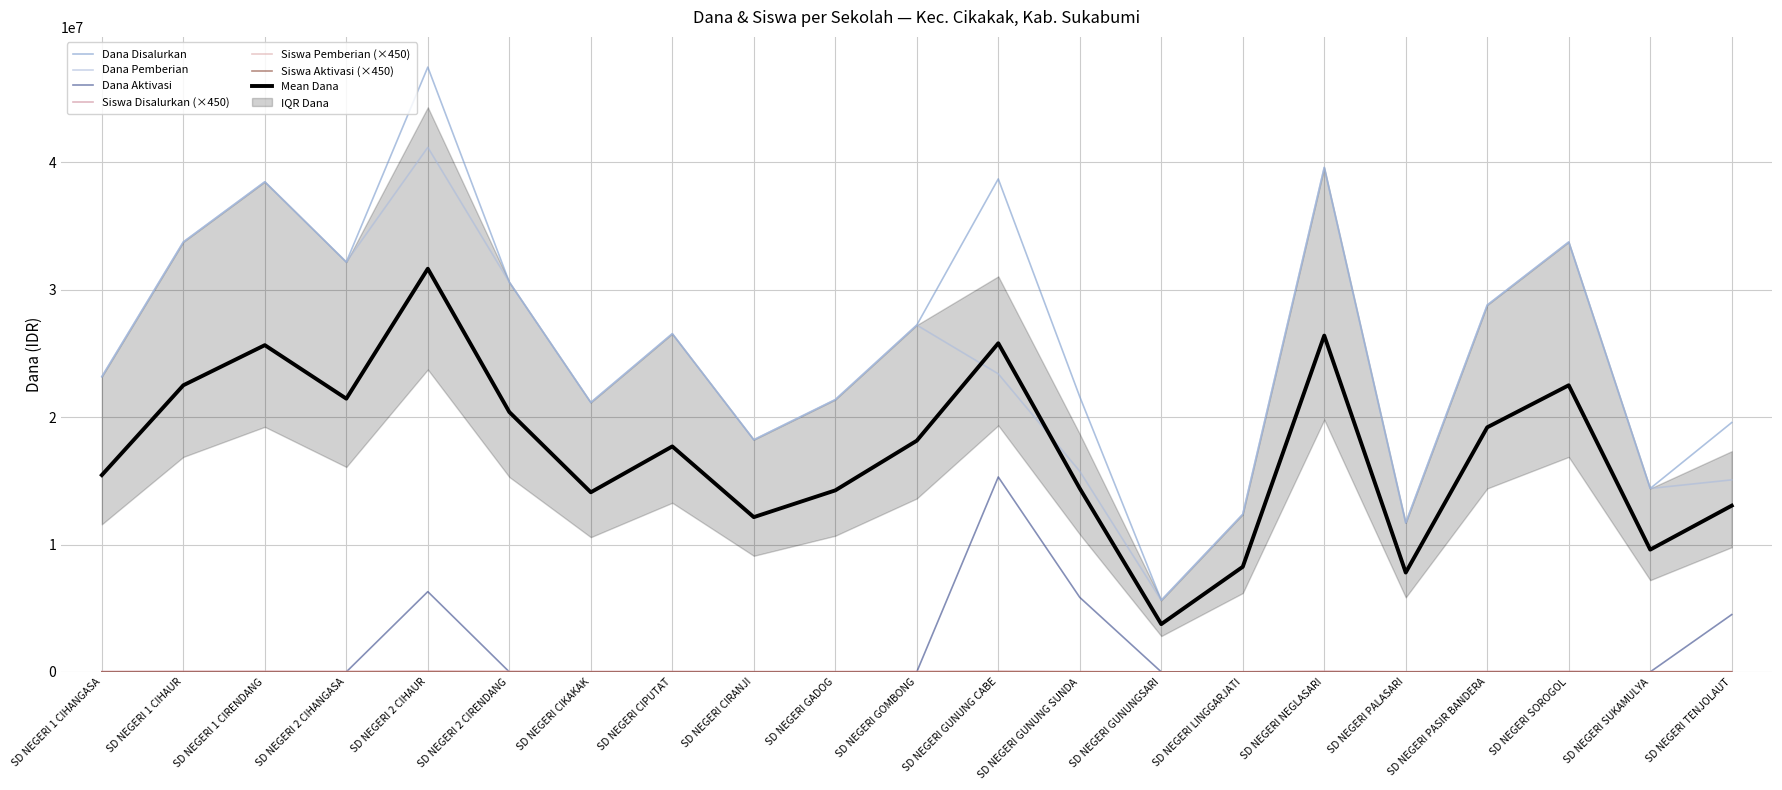

List the labels in order of Dana Disalurkan value, smallest first.

SD NEGERI GUNUNGSARI, SD NEGERI PALASARI, SD NEGERI LINGGARJATI, SD NEGERI SUKAMULYA, SD NEGERI CIRANJI, SD NEGERI TENJOLAUT, SD NEGERI CIKAKAK, SD NEGERI GADOG, SD NEGERI GUNUNG SUNDA, SD NEGERI 1 CIHANGASA, SD NEGERI CIPUTAT, SD NEGERI GOMBONG, SD NEGERI PASIR BANDERA, SD NEGERI 2 CIRENDANG, SD NEGERI 2 CIHANGASA, SD NEGERI 1 CIHAUR, SD NEGERI SOROGOL, SD NEGERI 1 CIRENDANG, SD NEGERI GUNUNG CABE, SD NEGERI NEGLASARI, SD NEGERI 2 CIHAUR